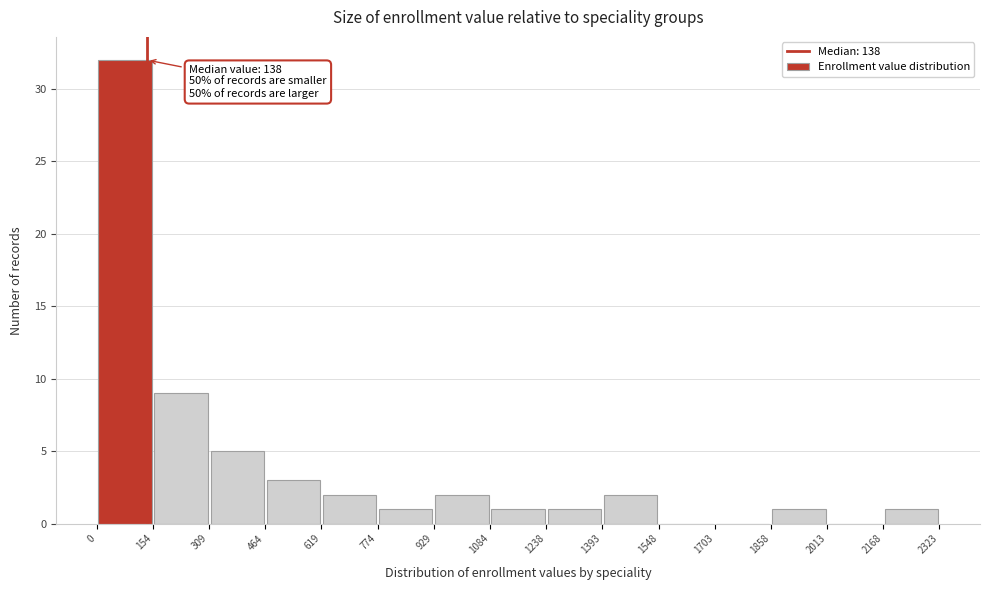

Which range on the x-axis has the tallest bar?

0 to 154